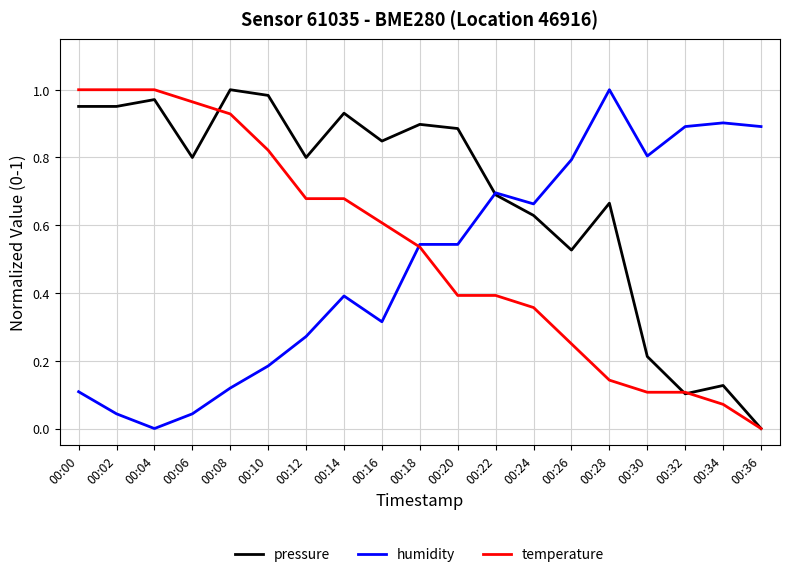

Which series has the largest total across all categories?

pressure